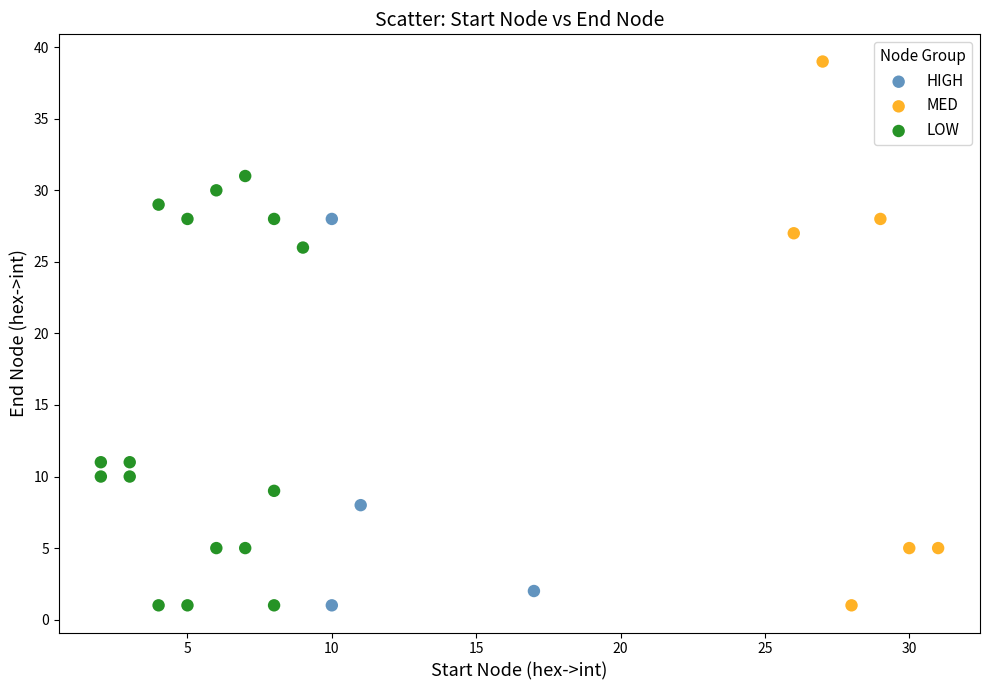

Which series has the largest Y range (max minus min)?

MED